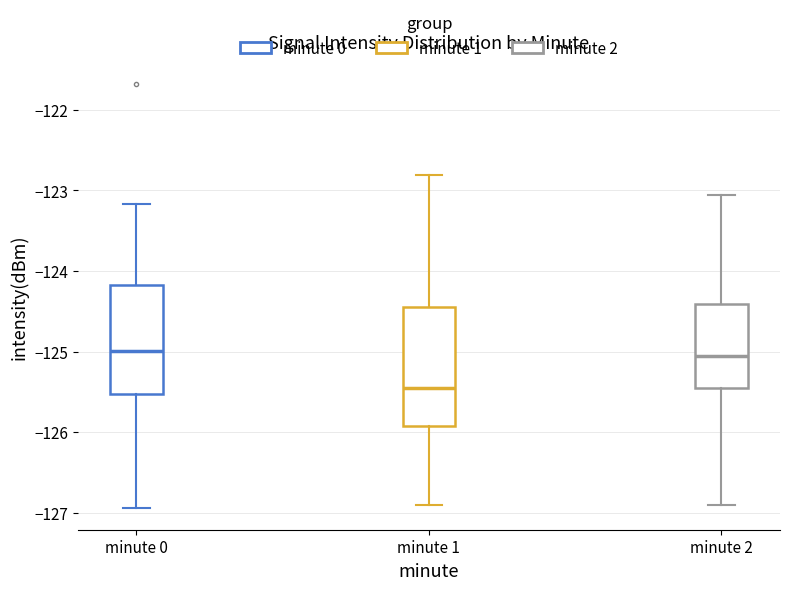

Where is the lower edge of the box for minute 1 on the y-axis? The values are not printed on the chart, so give them approximately, as read against the axis.

-125.9